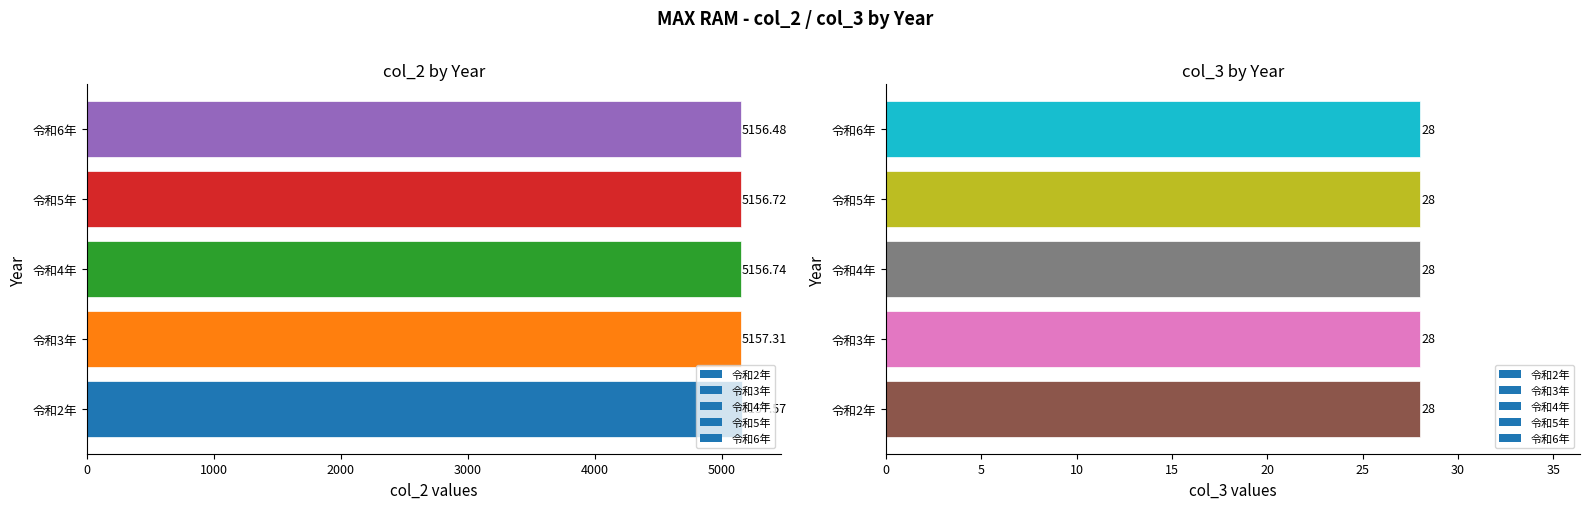

At which category does the chart reach its minimum across all series?

令和6年